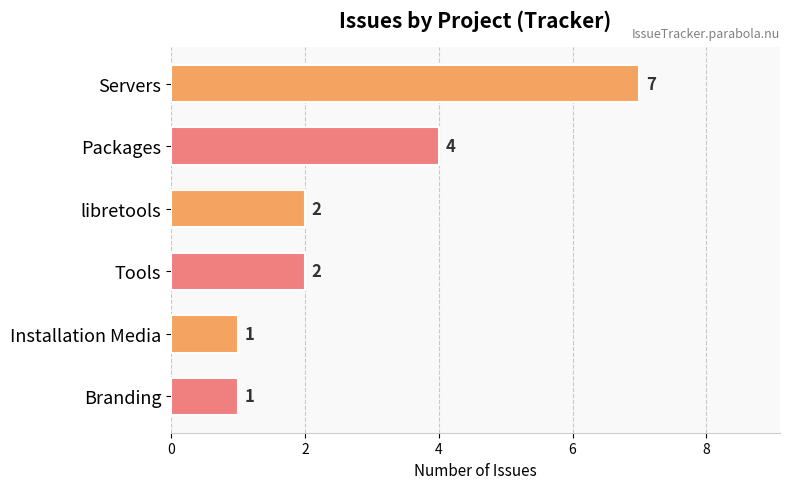

Reading top to bottom, list all the values displayed in this chart.

7	4	2	2	1	1